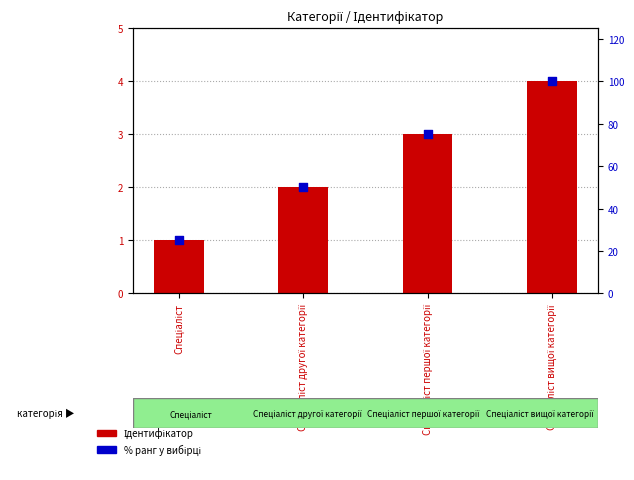

Which series has the largest total across all categories?

% ранг